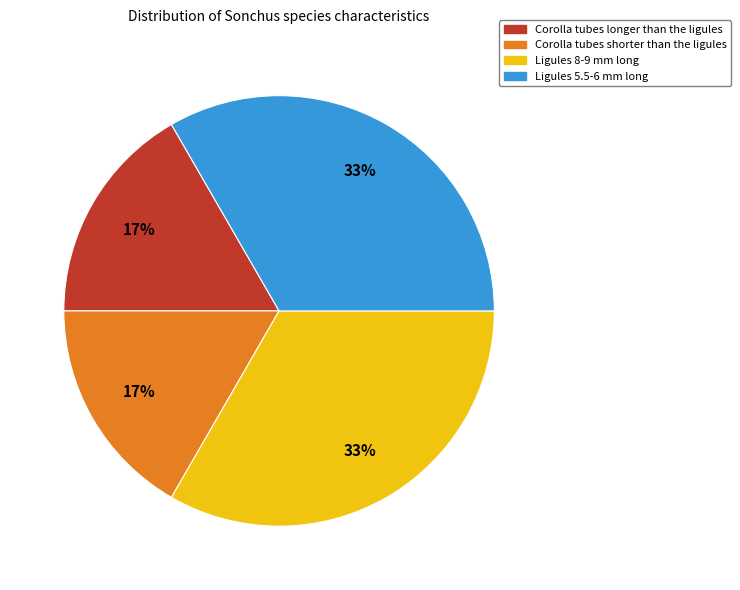

Approximately how many times larger is the value at Ligules 5.5-6 mm long compared to Ligules 8-9 mm long?

1.0